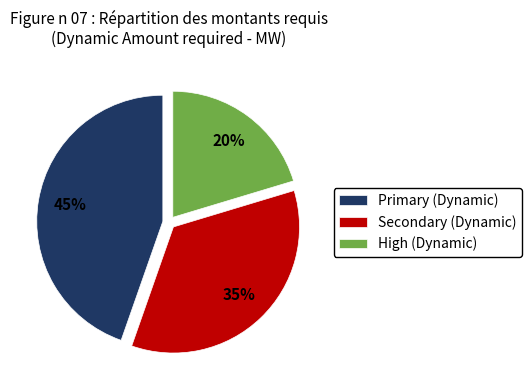

To the nearest percent, what percentage of the pie is Primary (Dynamic)?

45%